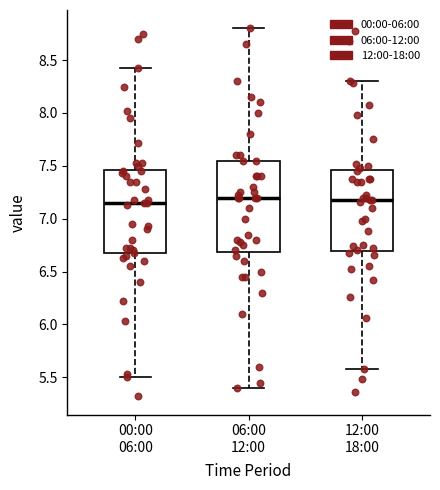

Where does the upper whisker of the box for 12:00 18:00 end on the y-axis? The values are not printed on the chart, so give them approximately, as read against the axis.

8.30